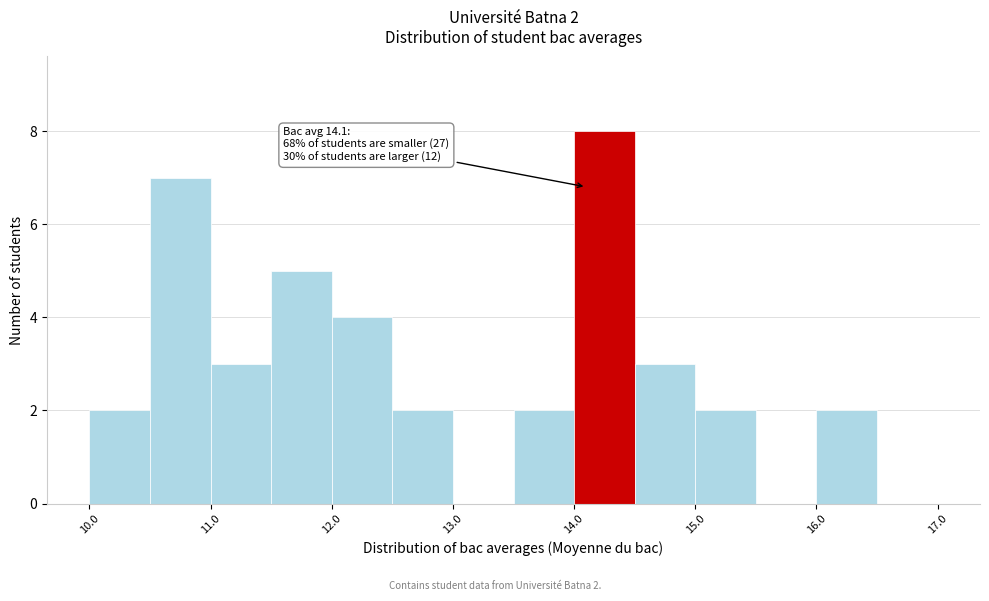

Which range on the x-axis has the tallest bar?

14.0 to 14.5